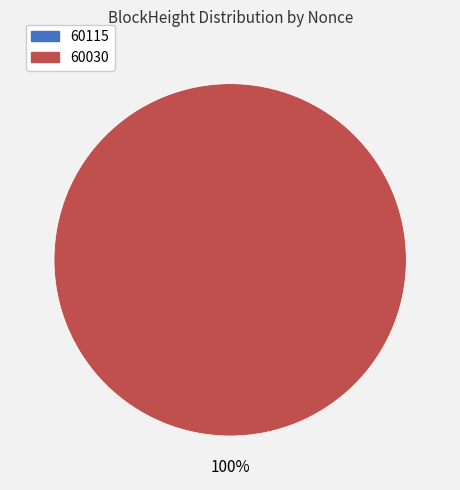

True or false: 60030 accounts for 100% of the total.

True